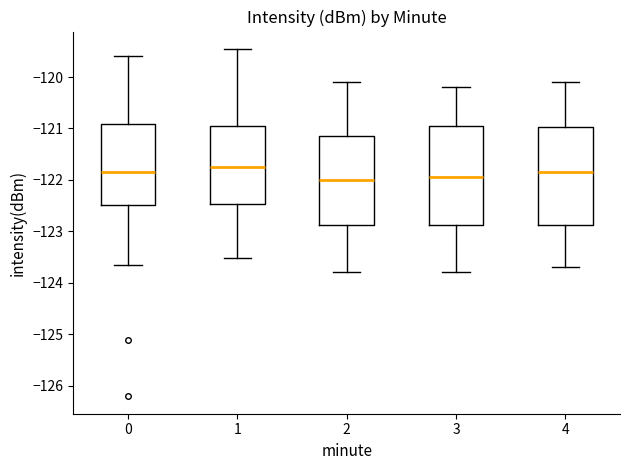

Where does the median line of the box at x = 2 sit on the y-axis? The values are not printed on the chart, so give them approximately, as read against the axis.

-122.0